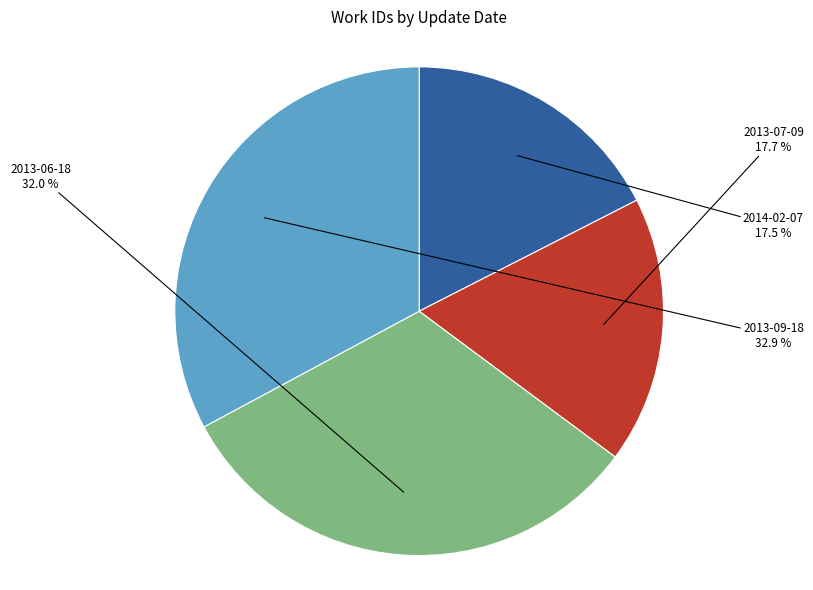

Which category has the biggest portion of the pie?

2013-09-18